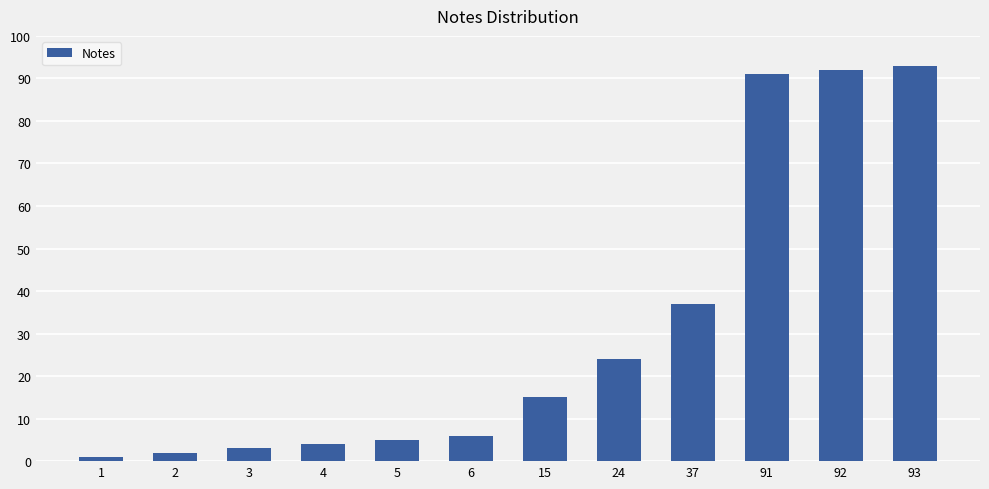

Are the bars horizontal?

No